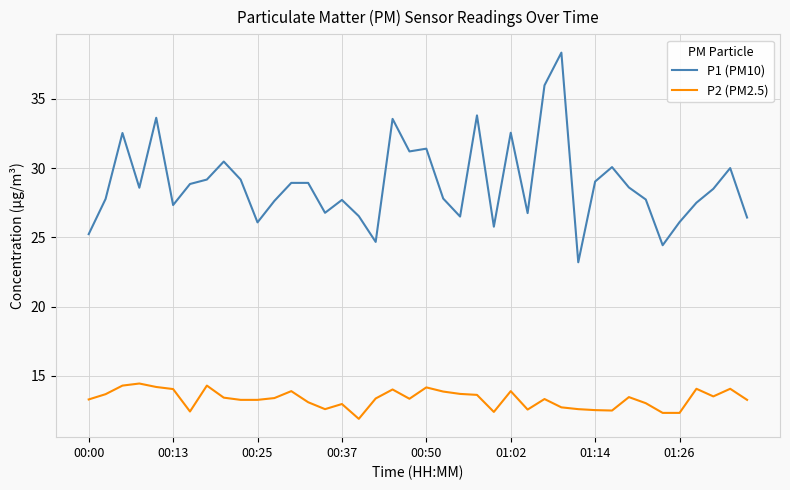

What is the lowest value of the P1 (PM10) series?

23.2